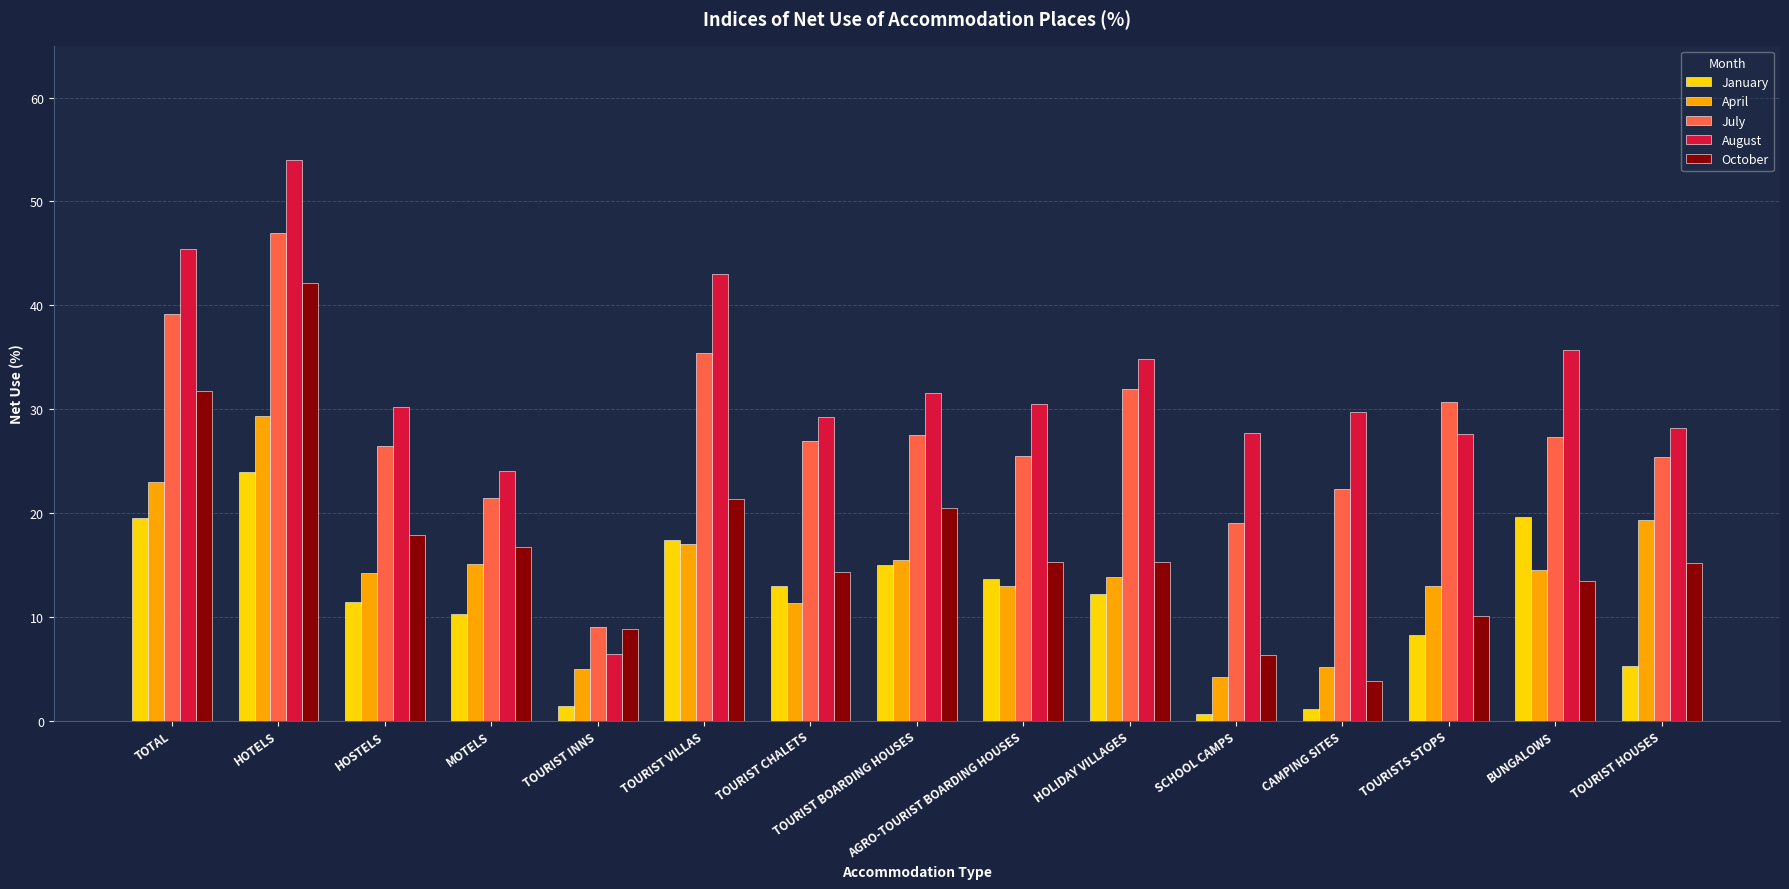

Rank the series by their maximum value, from highest to lowest.

August, July, October, April, January